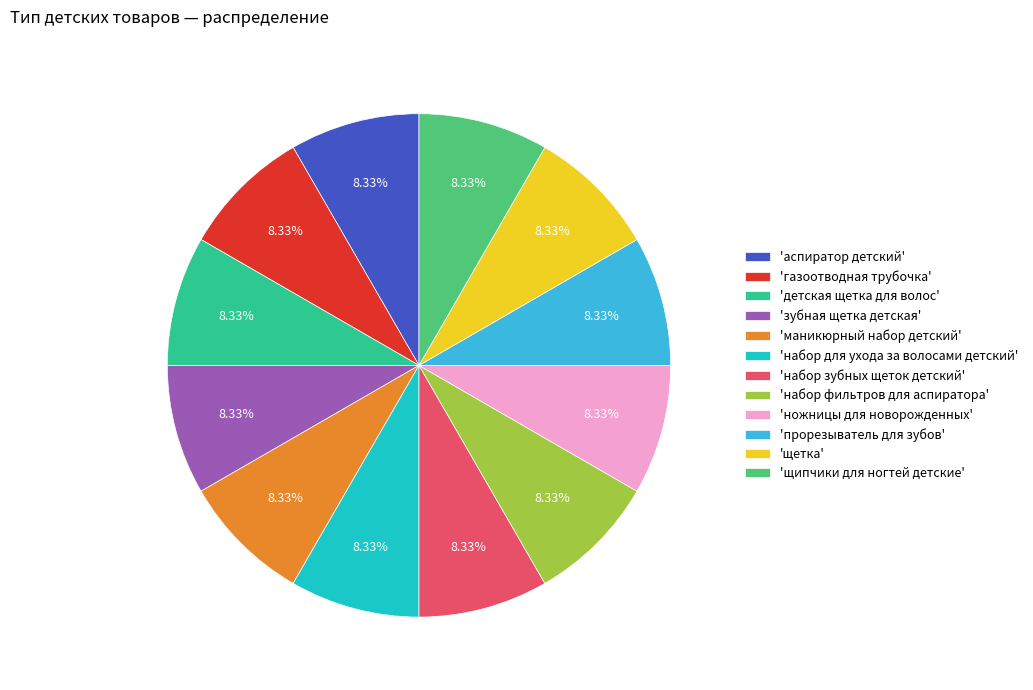

Is 'щетка' the majority of the pie?

No